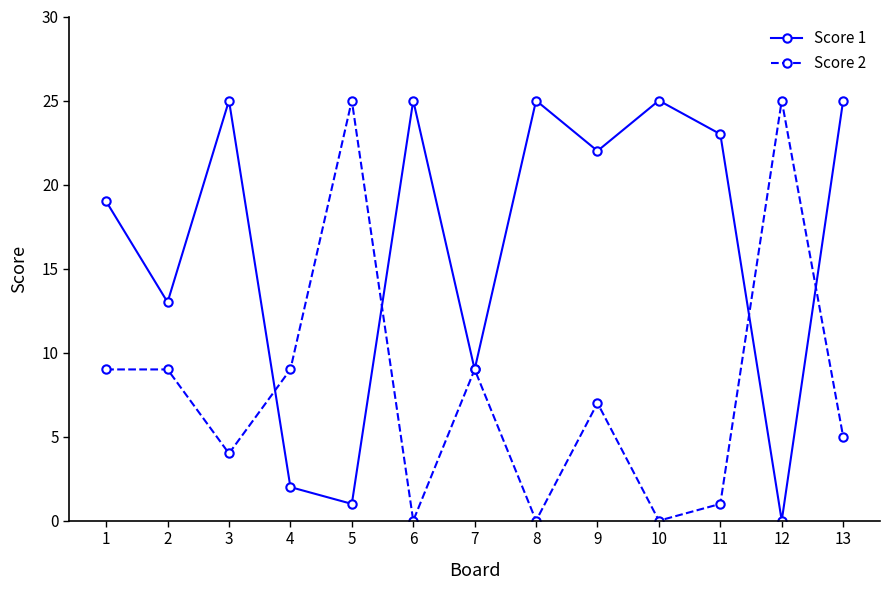

At which category does Score 2 reach its first local valley?

3